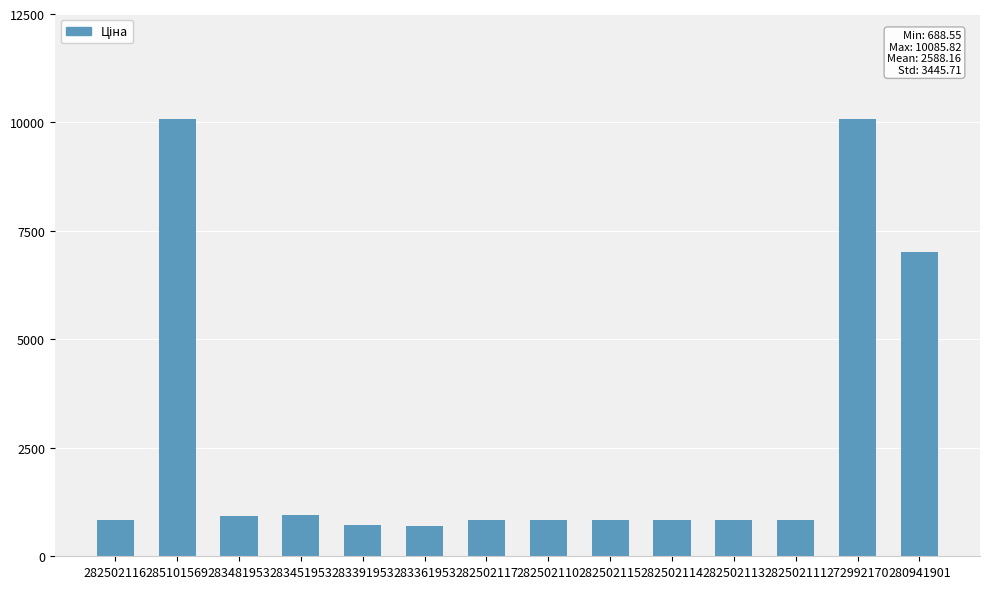

What is the value of the 13th bar from the left?

10085.8